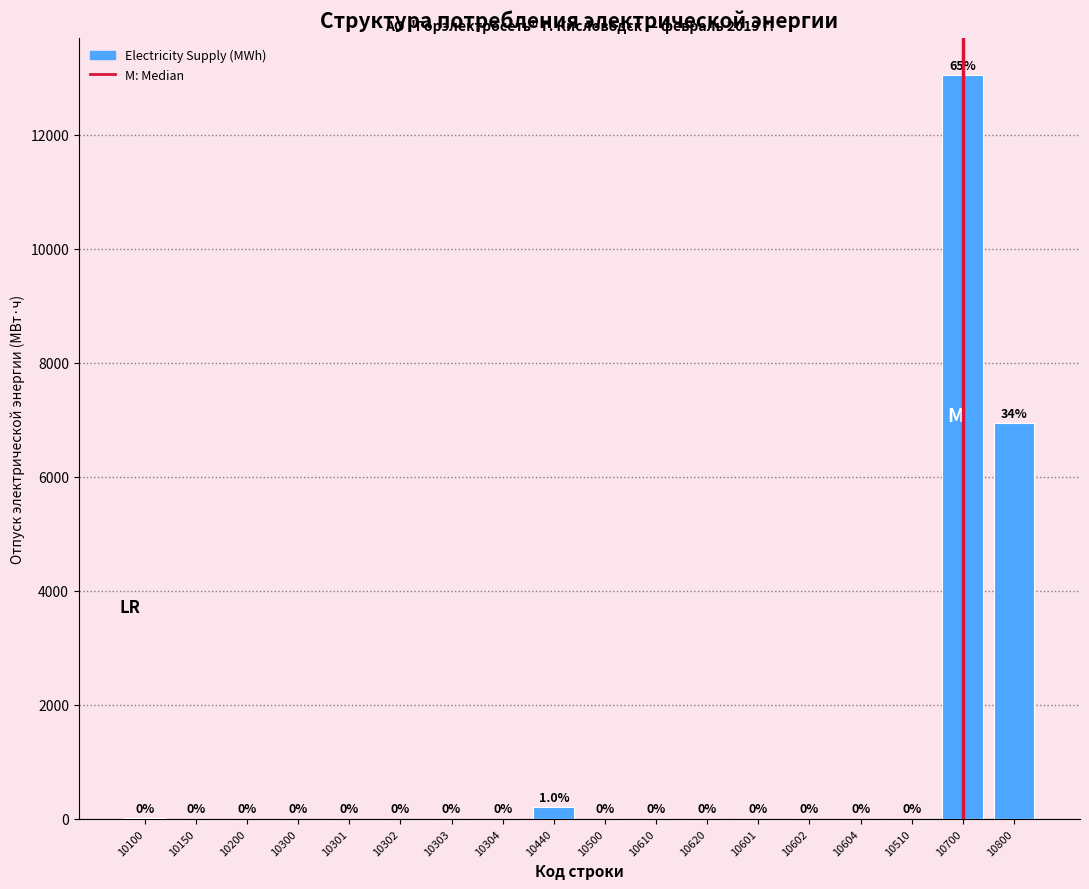

Reading right to left, list all the values displayed in this chart.

10800=6938.0	10700=13043.8	10510=0.0	10604=0.0	10602=0.0	10601=0.0	10620=0.0	10610=0.0	10500=0.0	10440=199.0	10304=0.0	10303=0.0	10302=0.0	10301=0.0	10300=0.0	10200=0.0	10150=0.0	10100=12.8